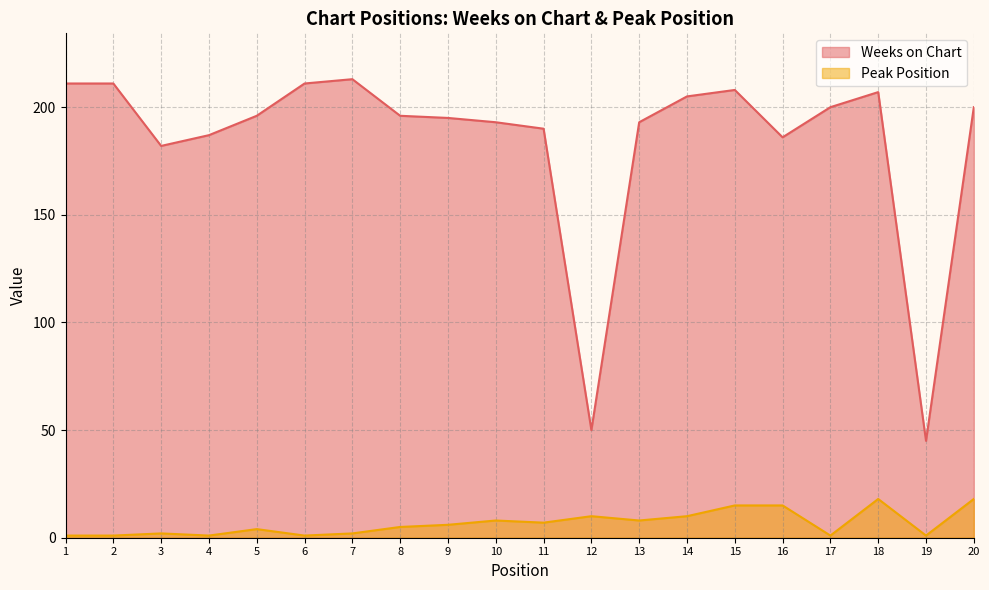

What is the minimum value for Weeks on Chart?

45